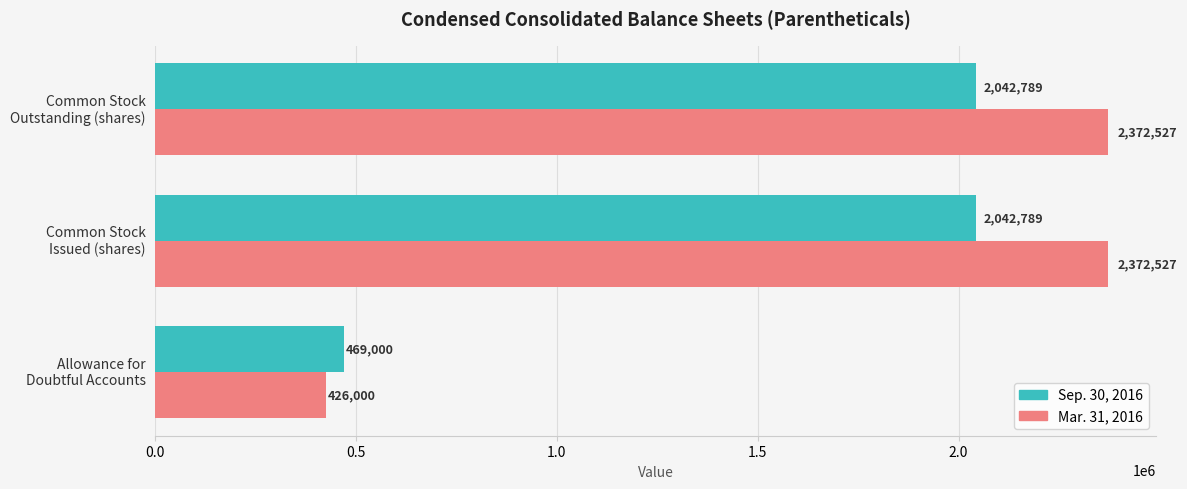

Which series has the widest spread of values?

Mar. 31, 2016